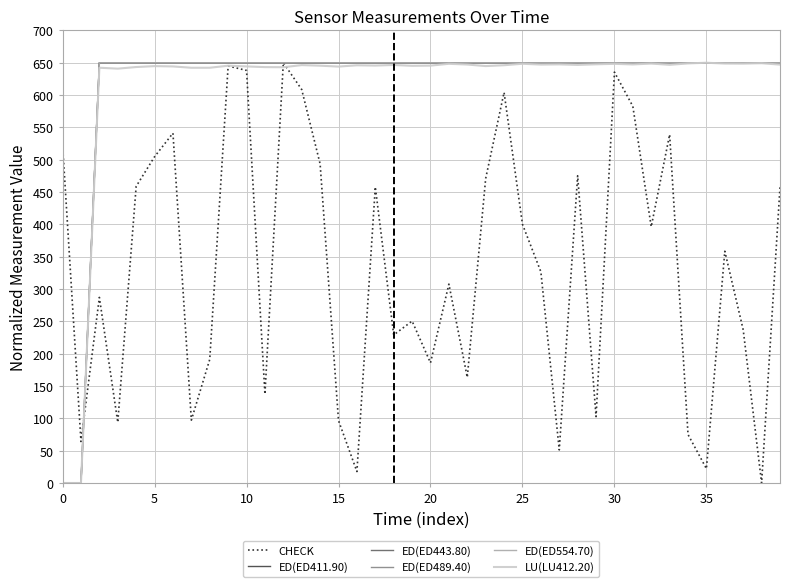

What is the maximum value shown in the chart?

650.0